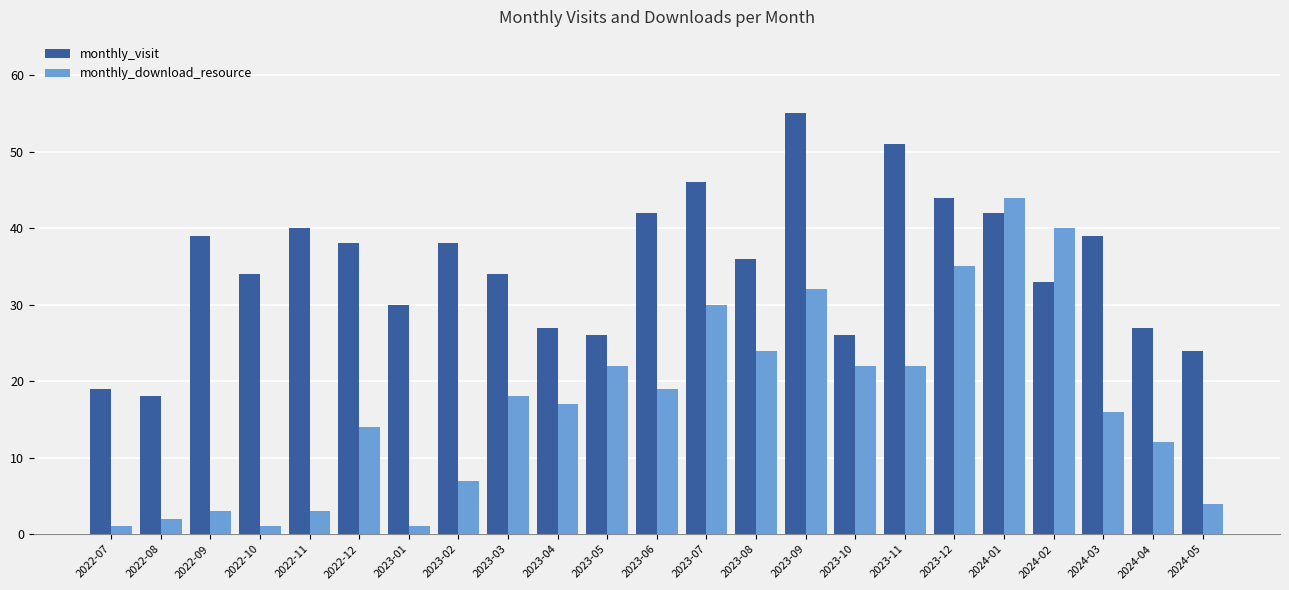

At which label is monthly_visit closest to 36?

2023-08